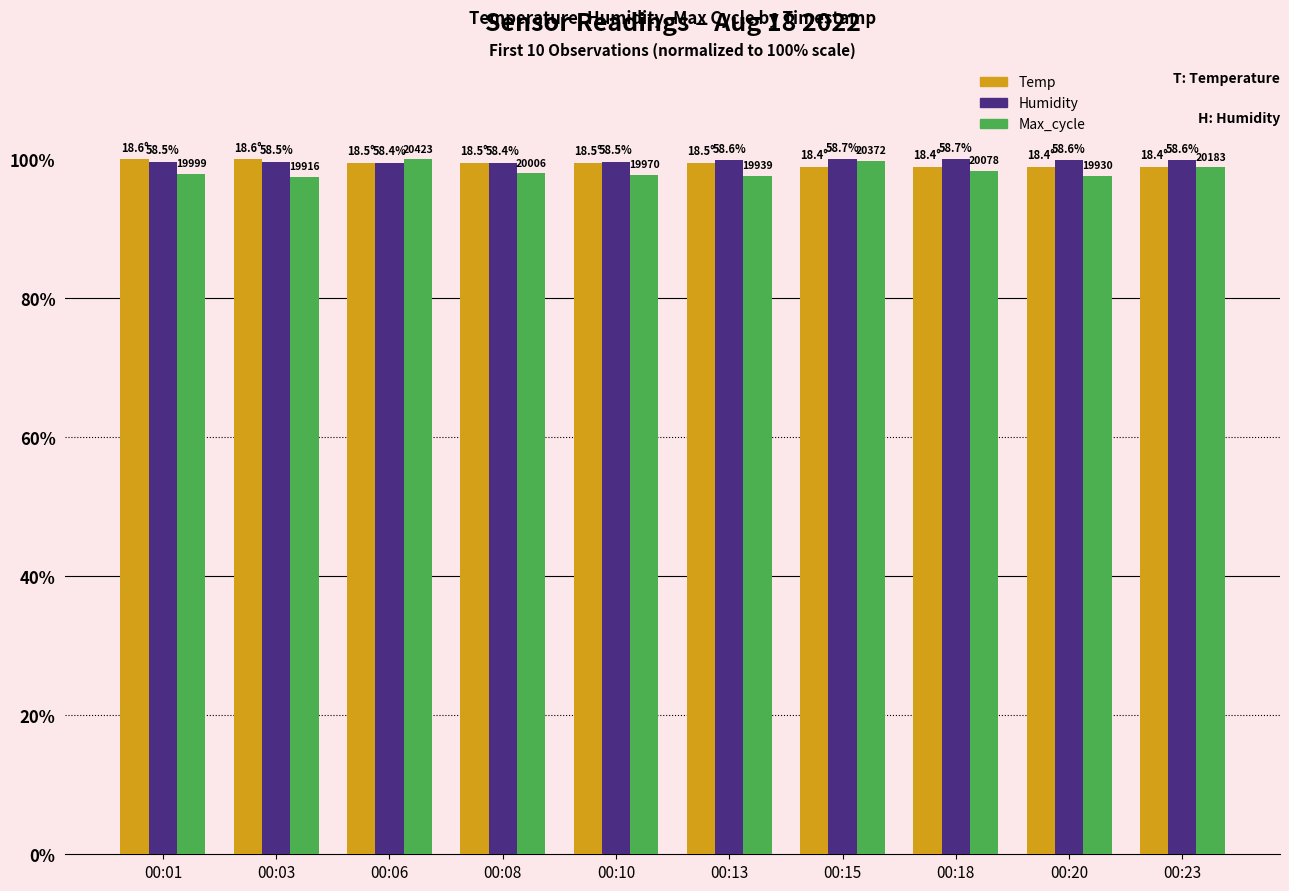

How many bars are there in total?

30